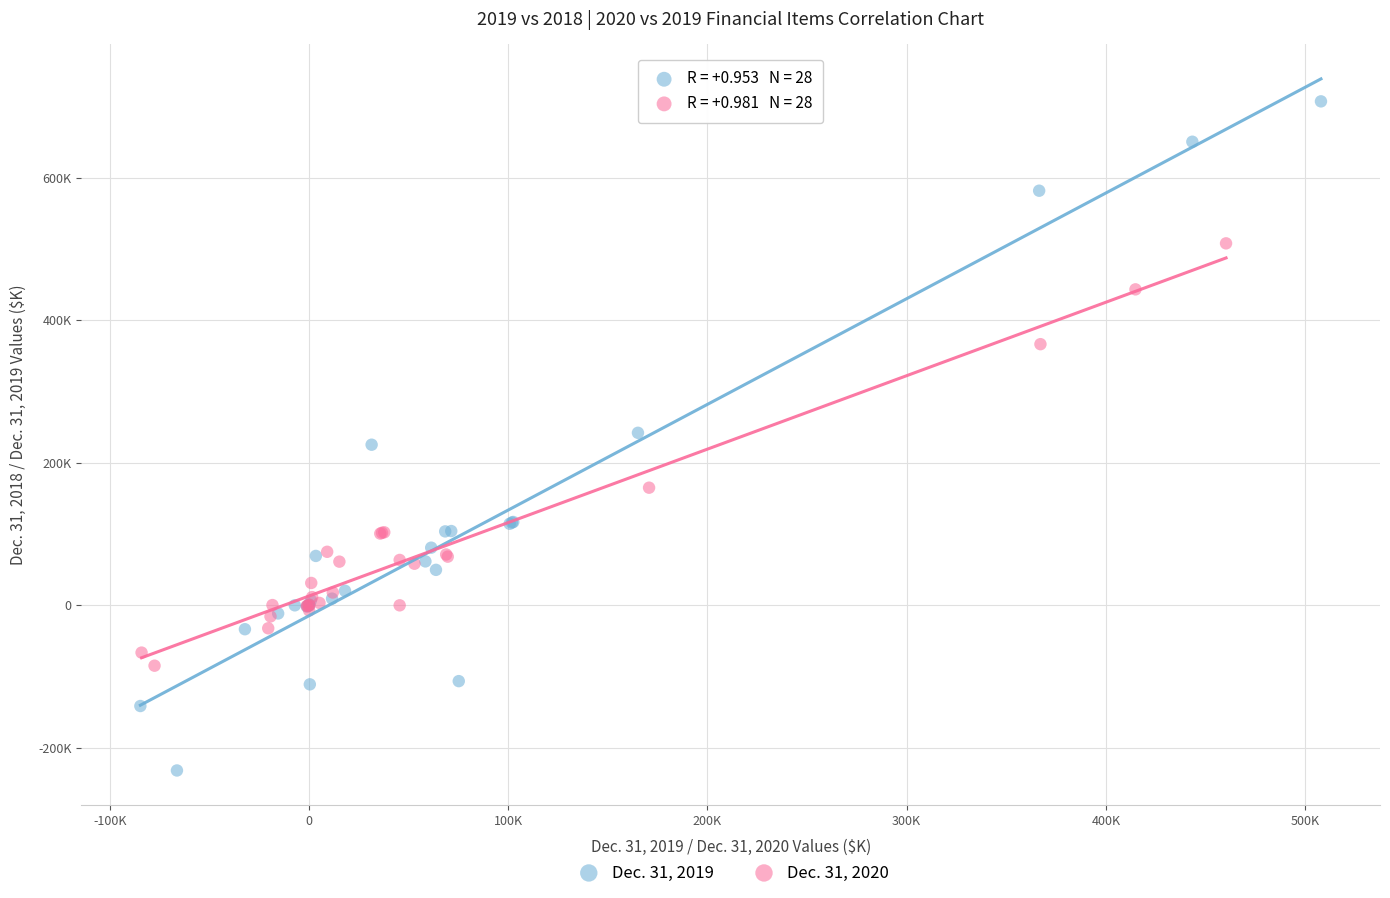

Which series reaches the minimum Y coordinate?

Dec. 31, 2019